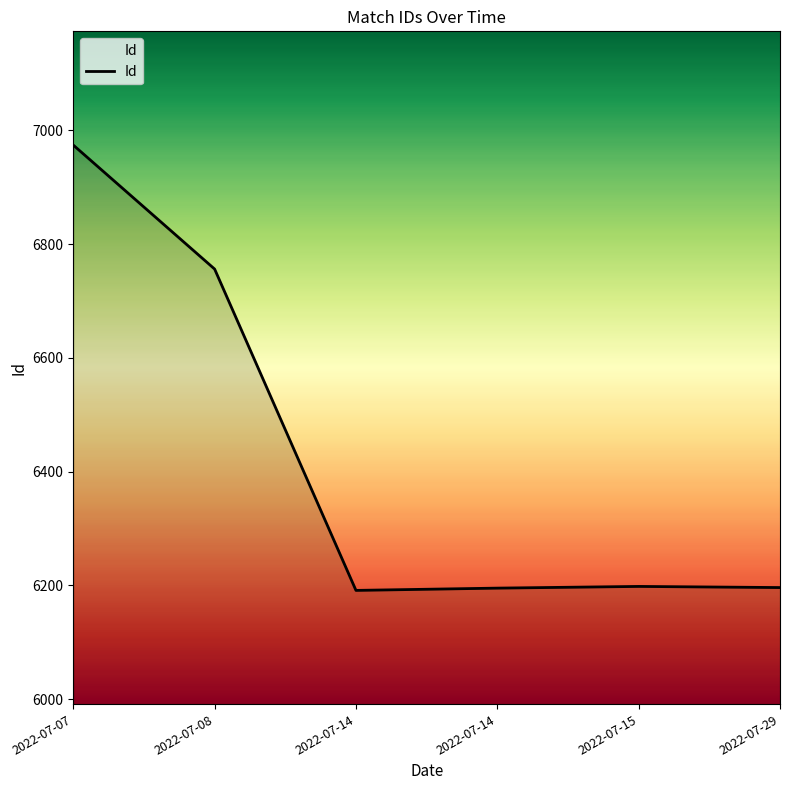

Count the number of data series in this chart.

1